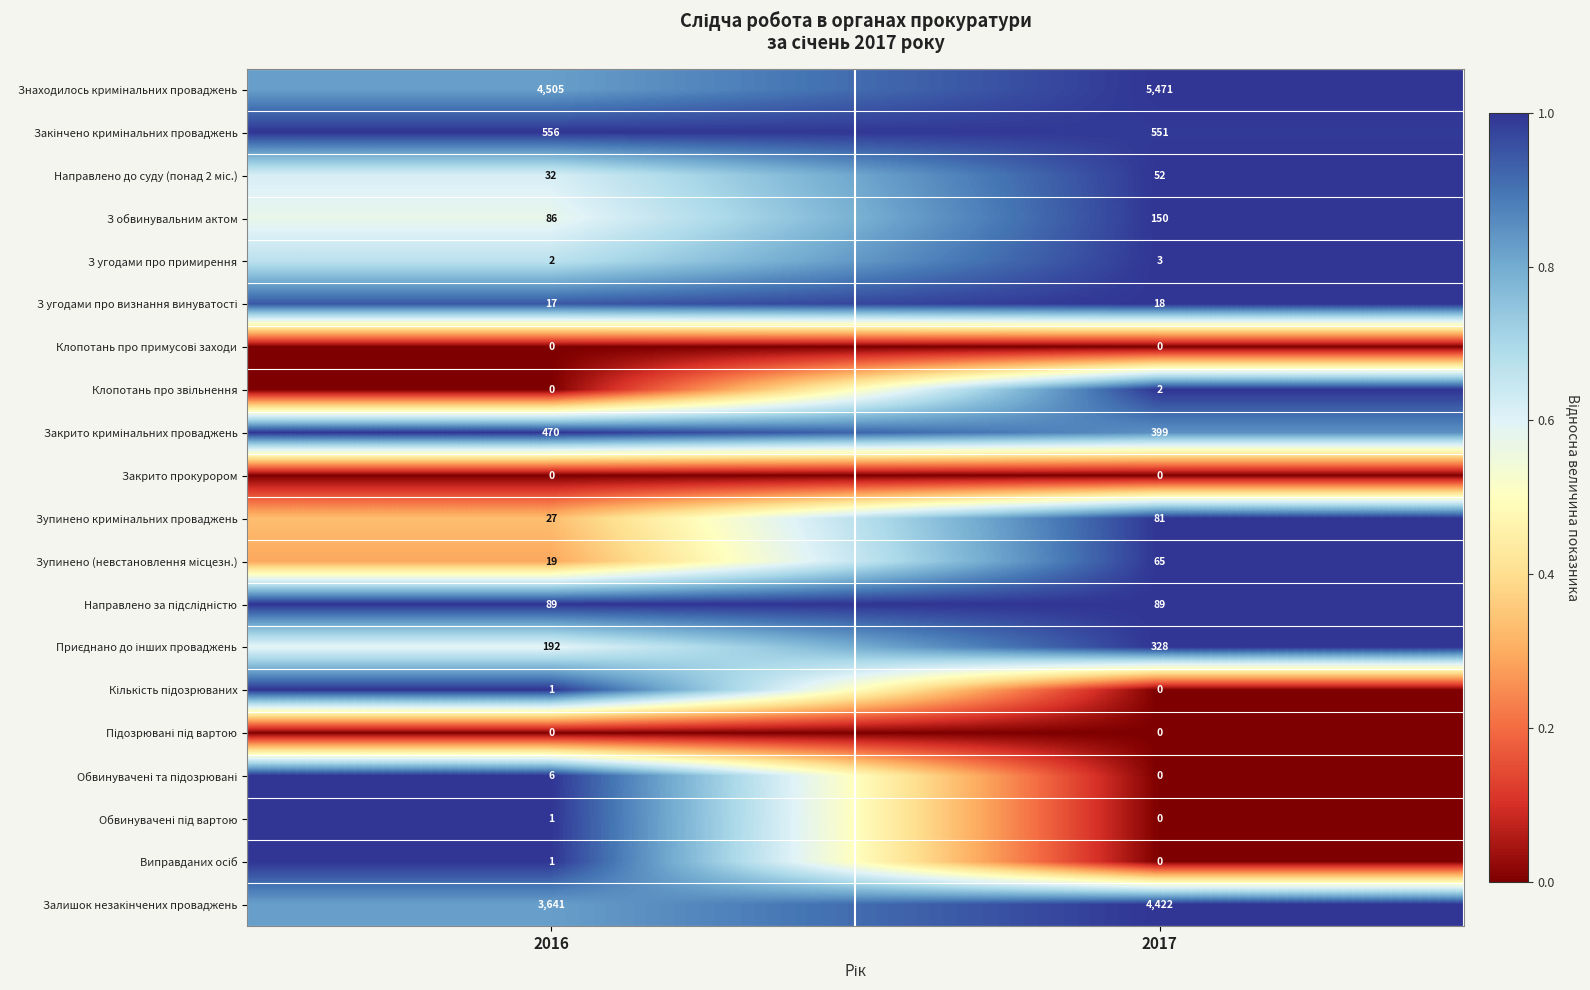

Count the number of categories in the chart.

2